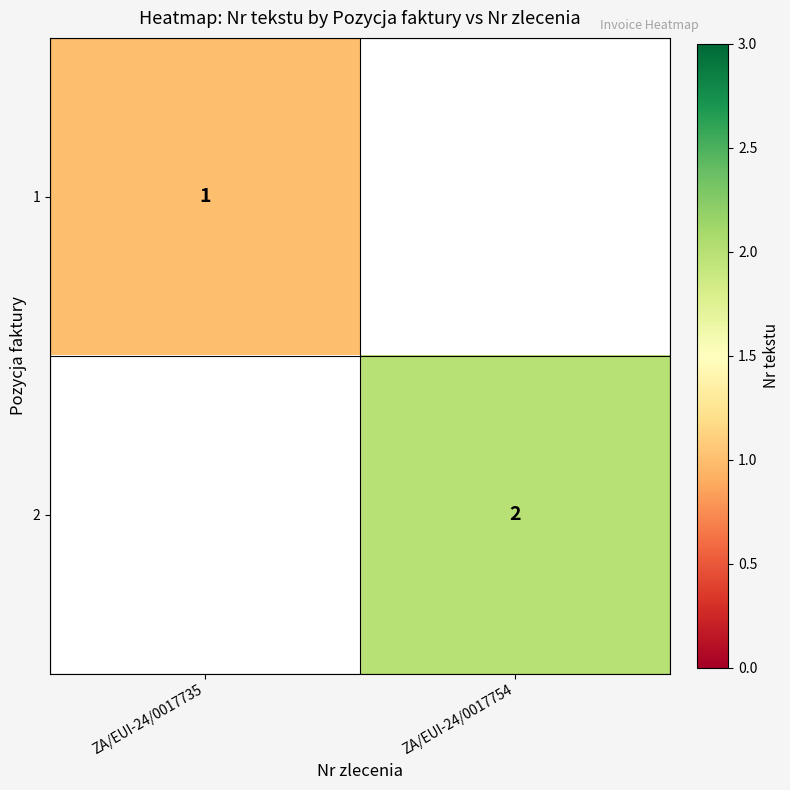

Is it true that 2 equals 0.9 at ZA/EUI-24/0017754?

False